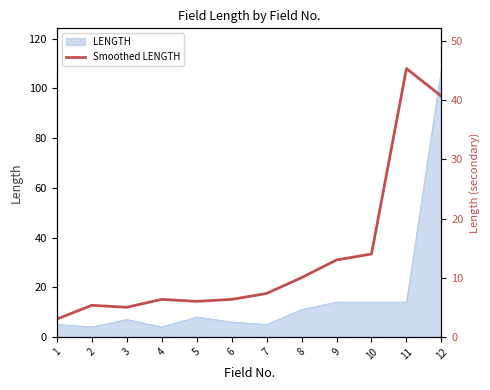

Which category has the highest value across all series?

11